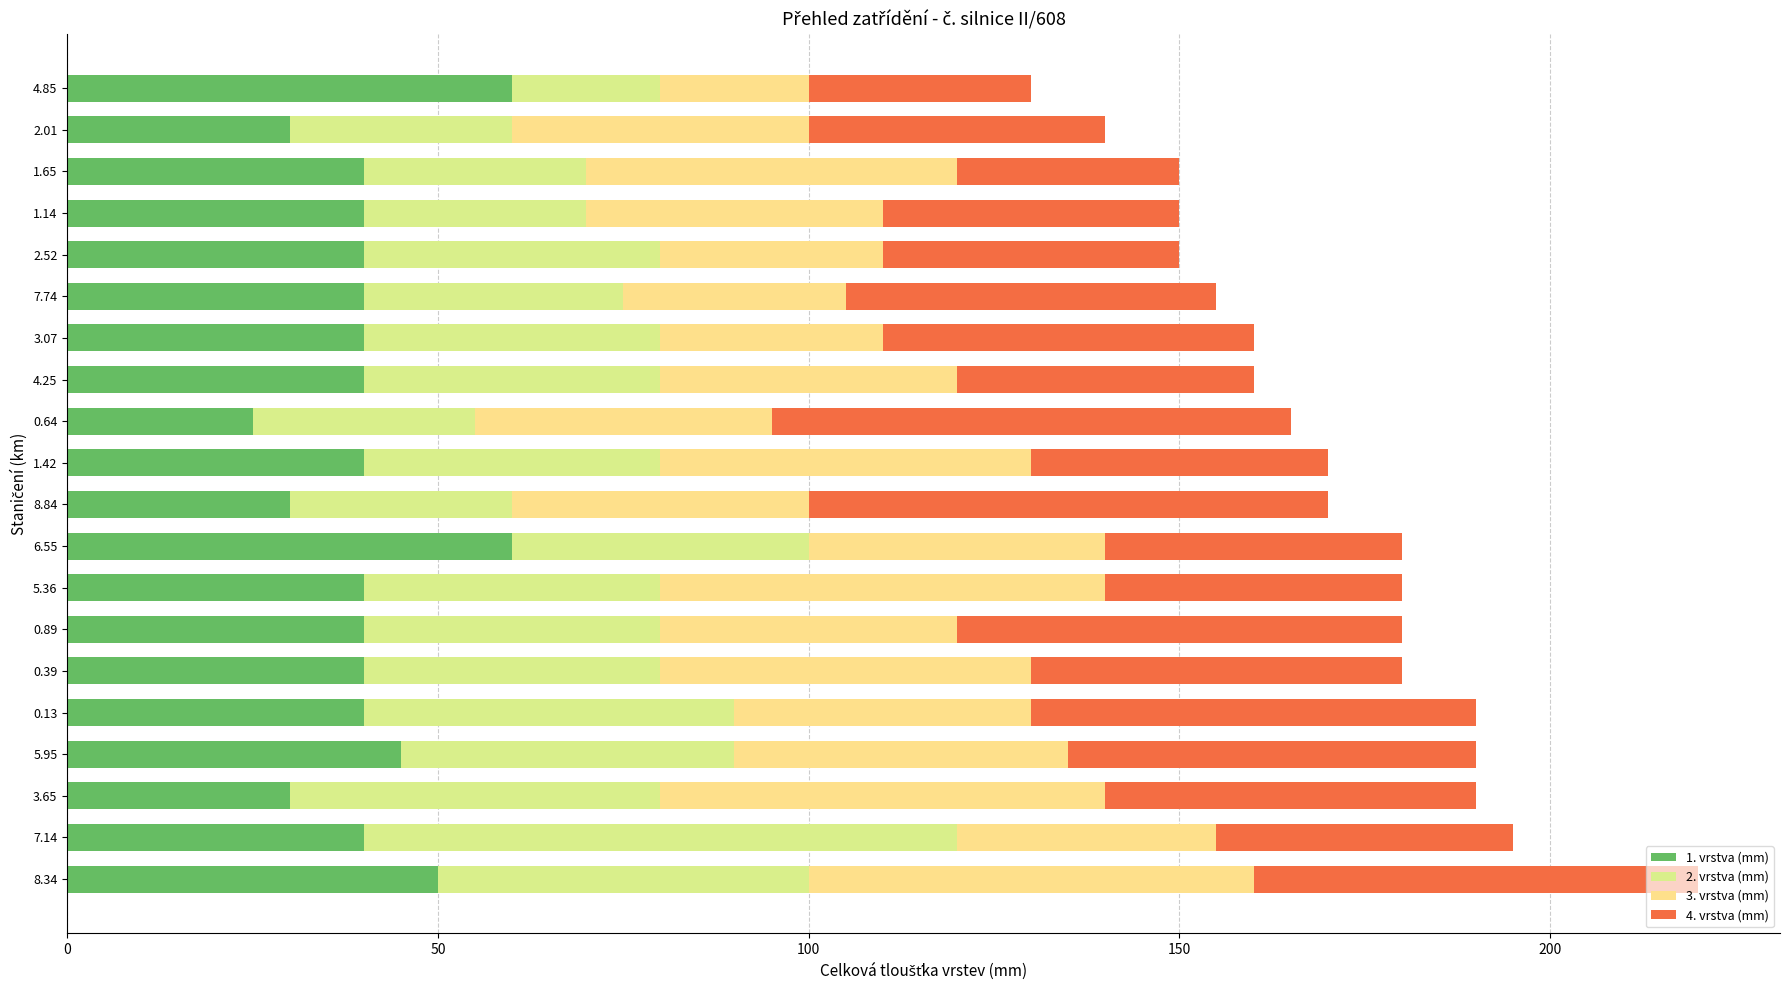

Which series has the largest total across all categories?

4. vrstva (mm)